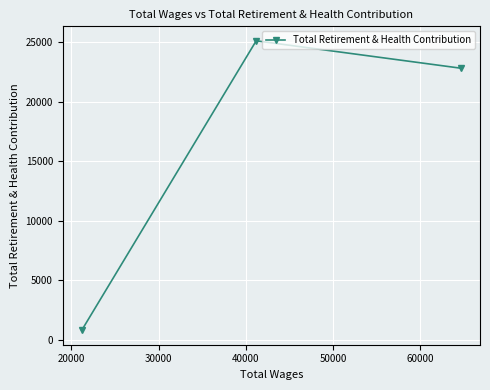

How many data points are above 22807?

1